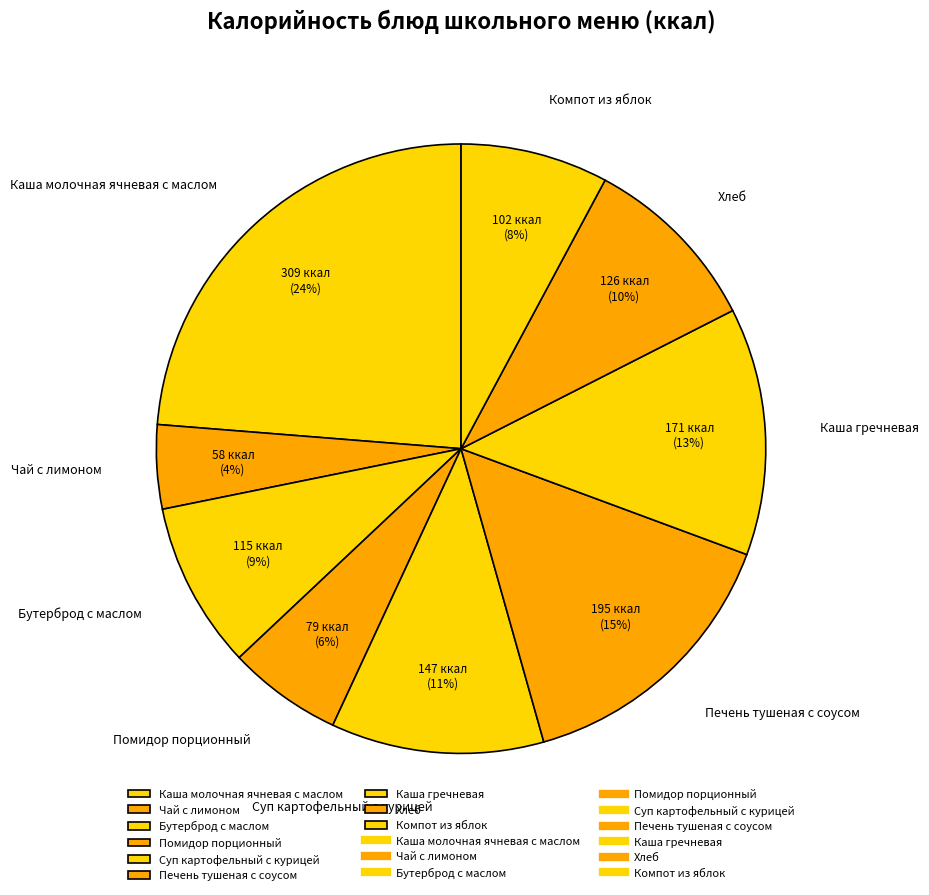

To the nearest percent, what is the combined percentage of Помидор порционный and Суп картофельный с курицей?

17%